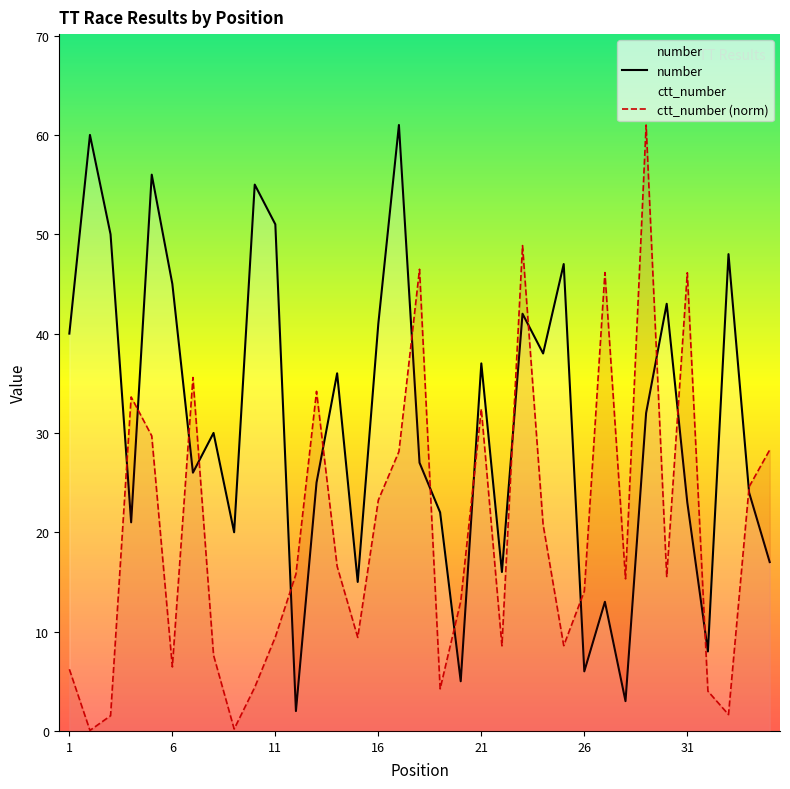

How many interior local valleys does the ctt_number (norm) series have?

10